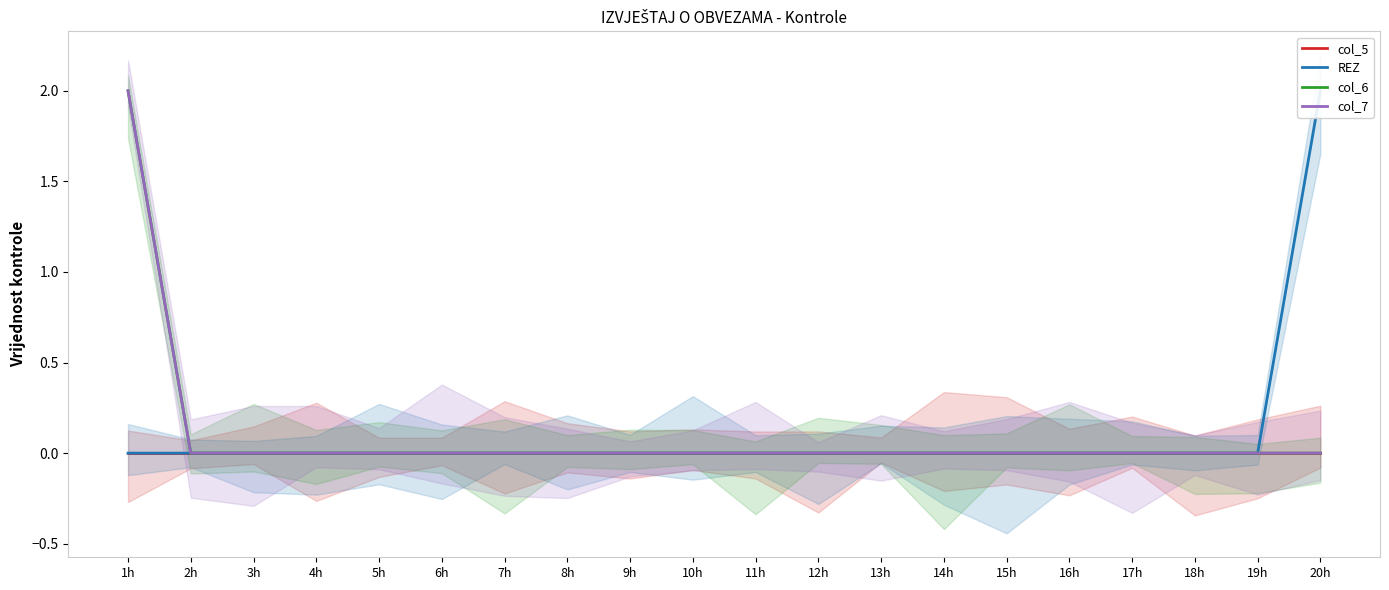

True or false: REZ and col_7 intersect in this chart.

False